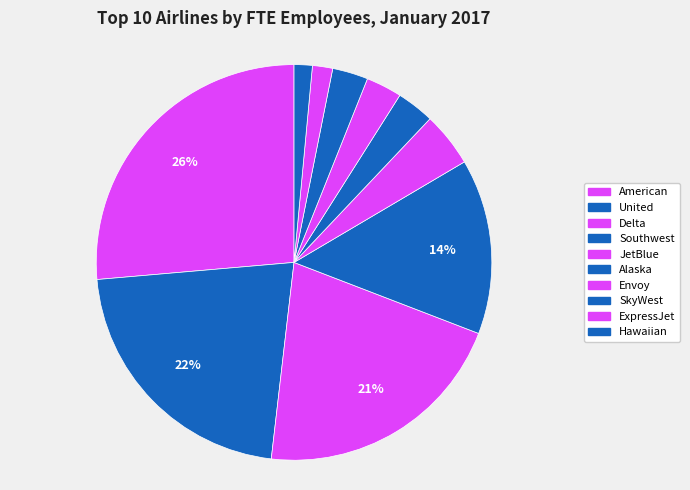

Which slice is the largest?

American